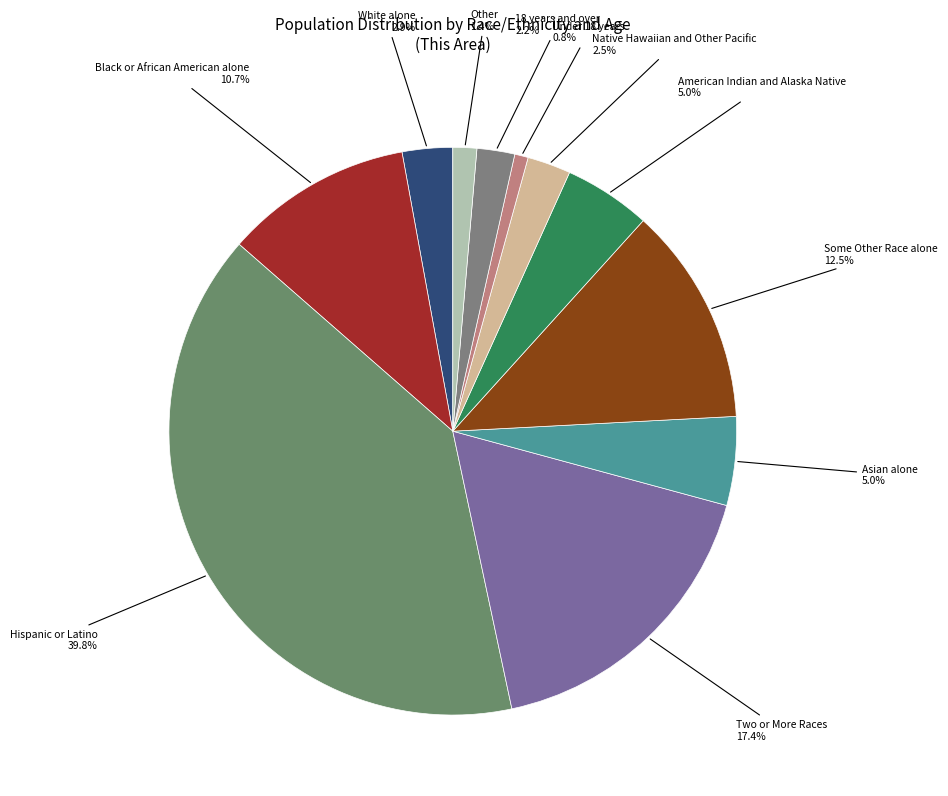

Is the sum of Under 18 years and Hispanic or Latino greater than half?

No